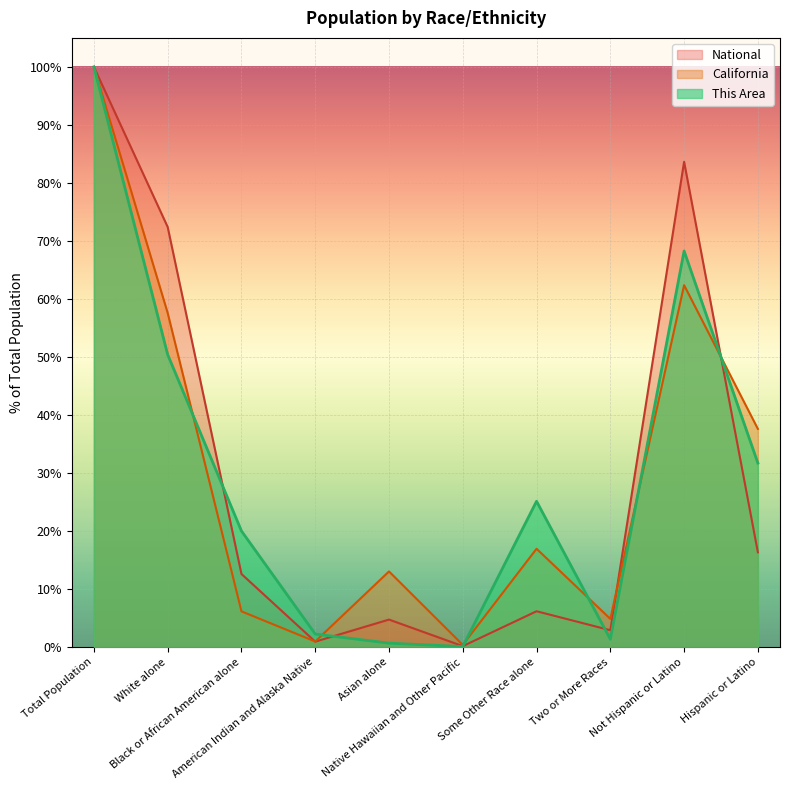

Where does the National series first go above 12?

Total Population